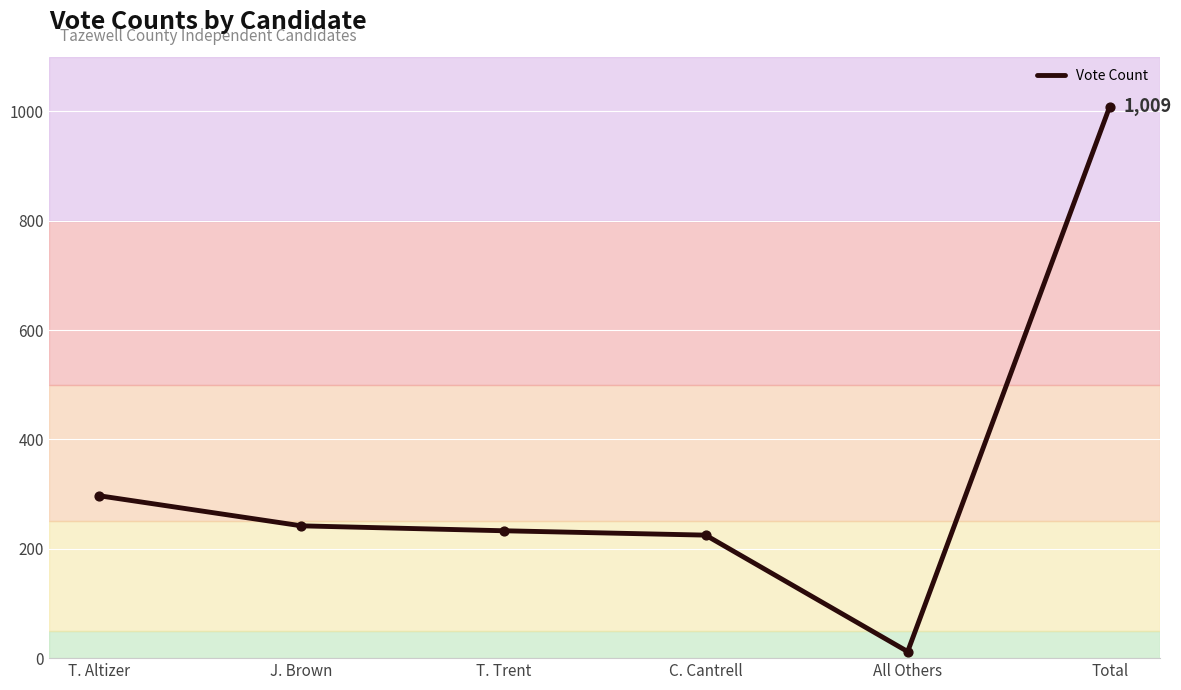

Approximately how many times larger is the value at C. Cantrell compared to J. Brown?

0.9